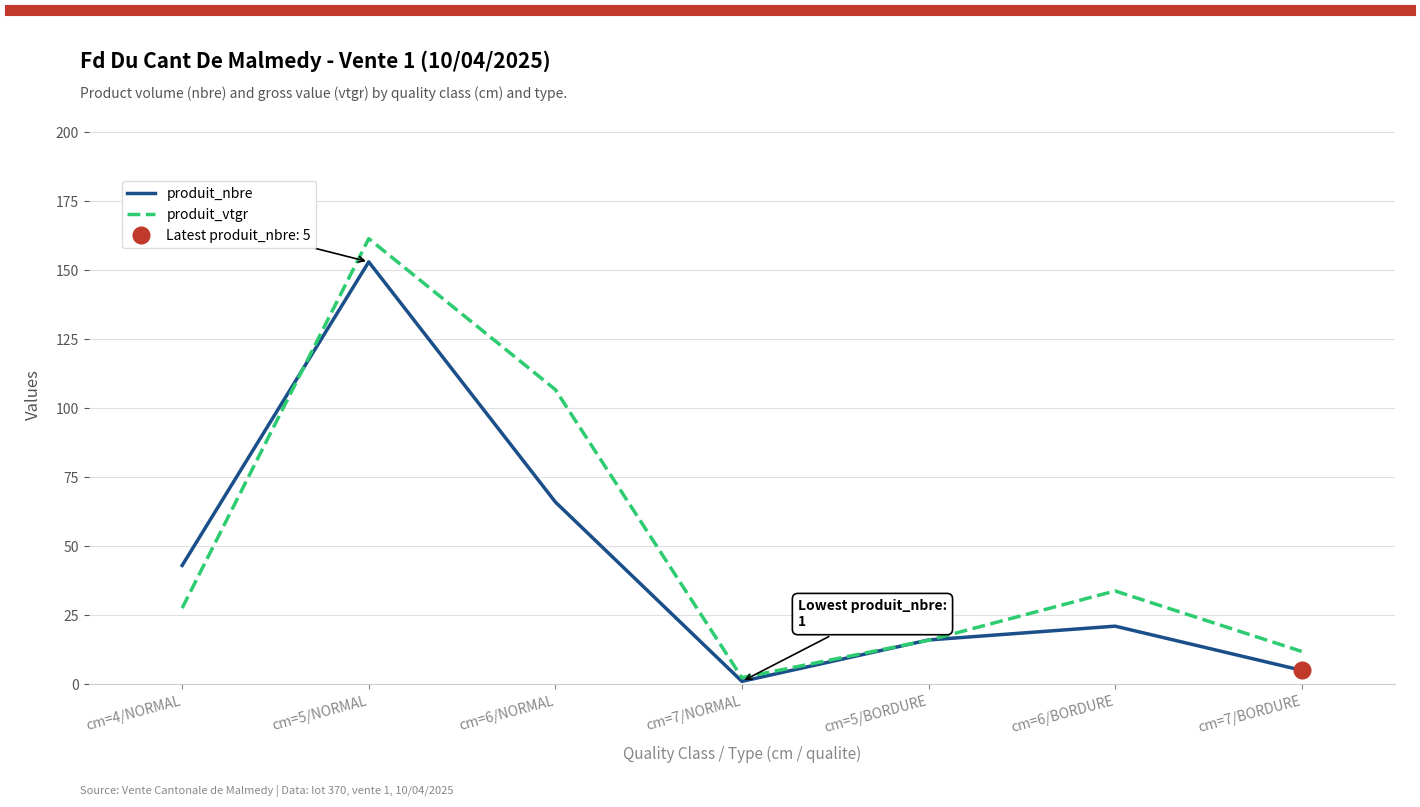

What is the lowest value of the produit_vtgr series?

2.3